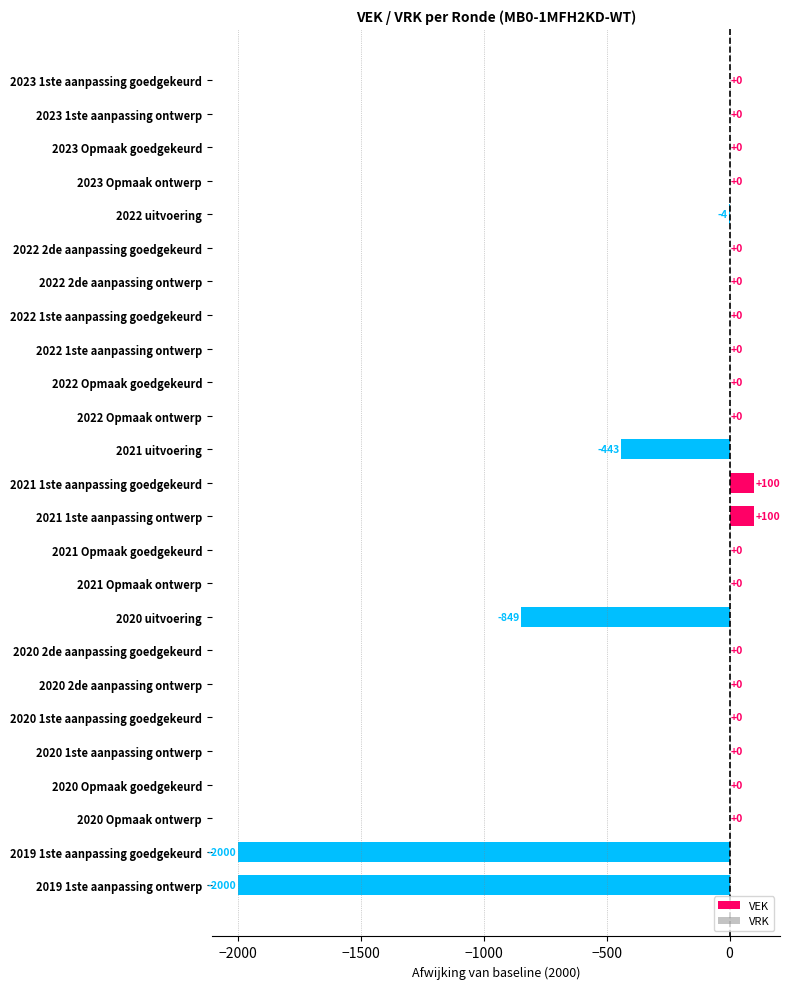

Count the number of categories in the chart.

25